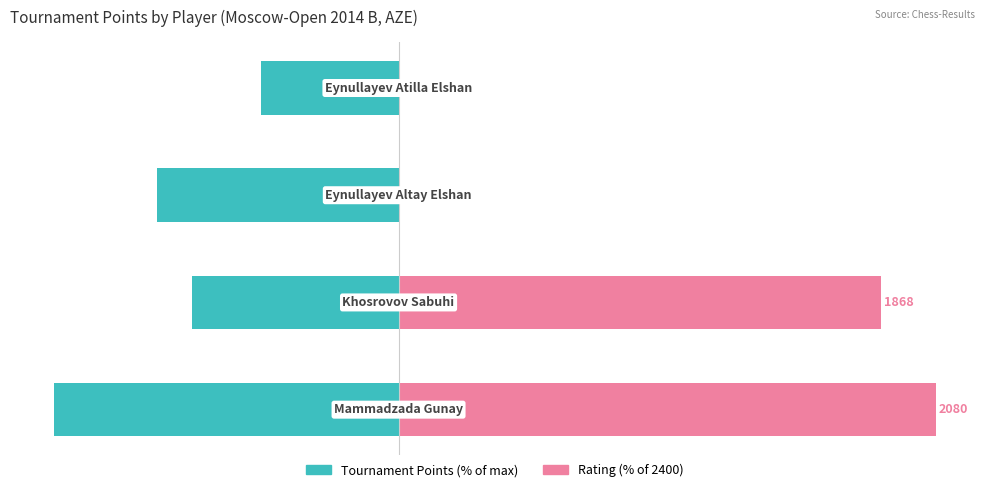

How many bars are there in total?

8